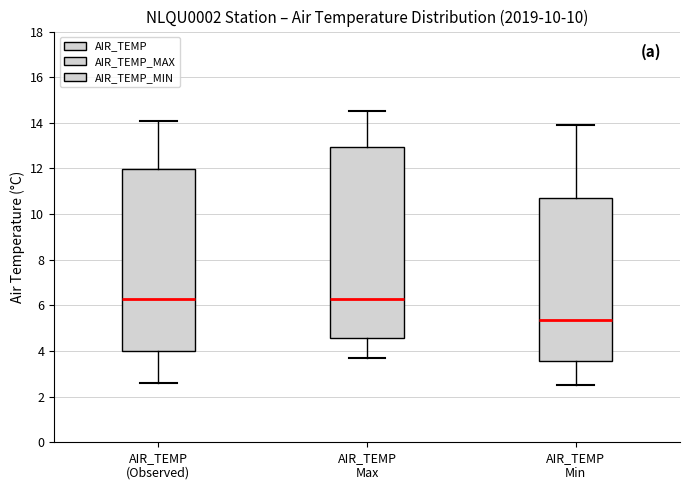

Reading left to right, transcribe this box plot: for each box, give where its median line is, the range the box spans, and where its two whiskers end, as read against the y-axis. The values are not printed on the chart, so give them approximately, as read against the axis.

AIR_TEMP (Observed): median 6.4, box 4.0 to 12.0, whiskers 2.6 to 14.2
AIR_TEMP Max: median 6.4, box 4.6 to 13.0, whiskers 3.8 to 14.6
AIR_TEMP Min: median 5.4, box 3.6 to 10.8, whiskers 2.6 to 14.0